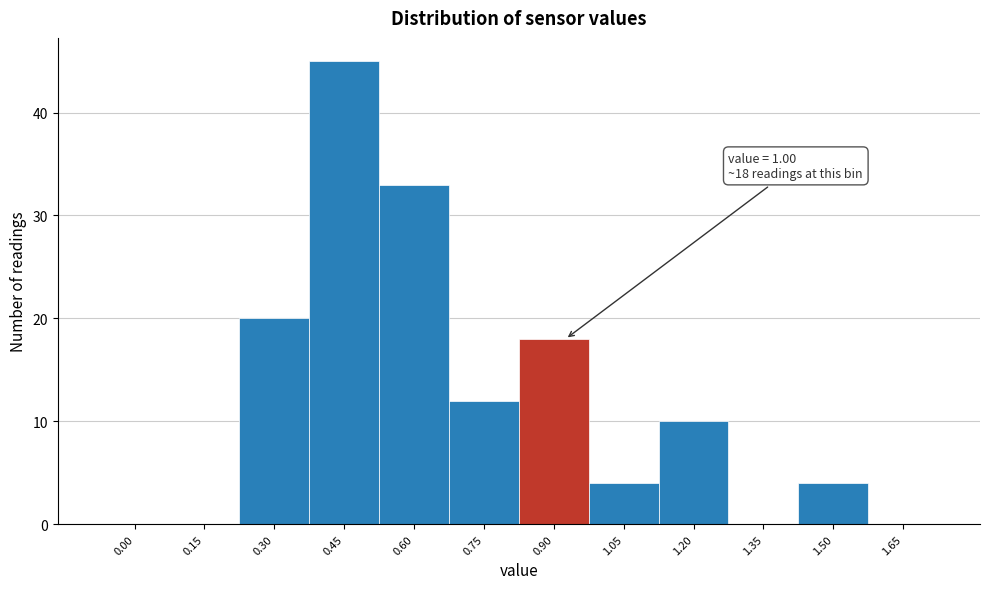

Reading left to right, transcribe all the data shown in this chart.

0.00=0	0.15=0	0.30=20	0.45=45	0.60=33	0.75=12	0.90=18	1.05=4	1.20=10	1.35=0	1.50=4	1.65=0